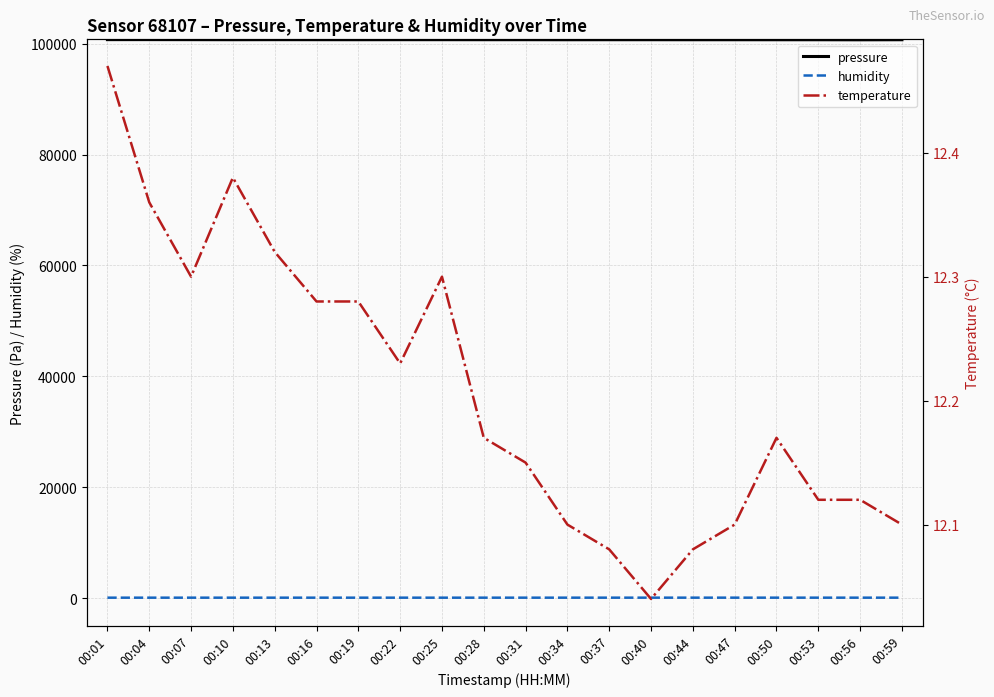

What is the highest value of the pressure series?

100715.6